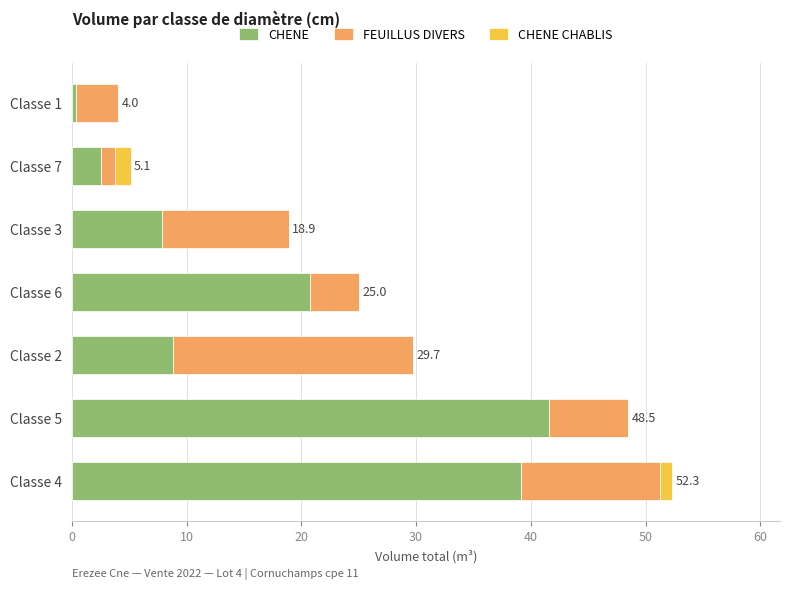

At which category is the sum across all series the highest?

Classe 4